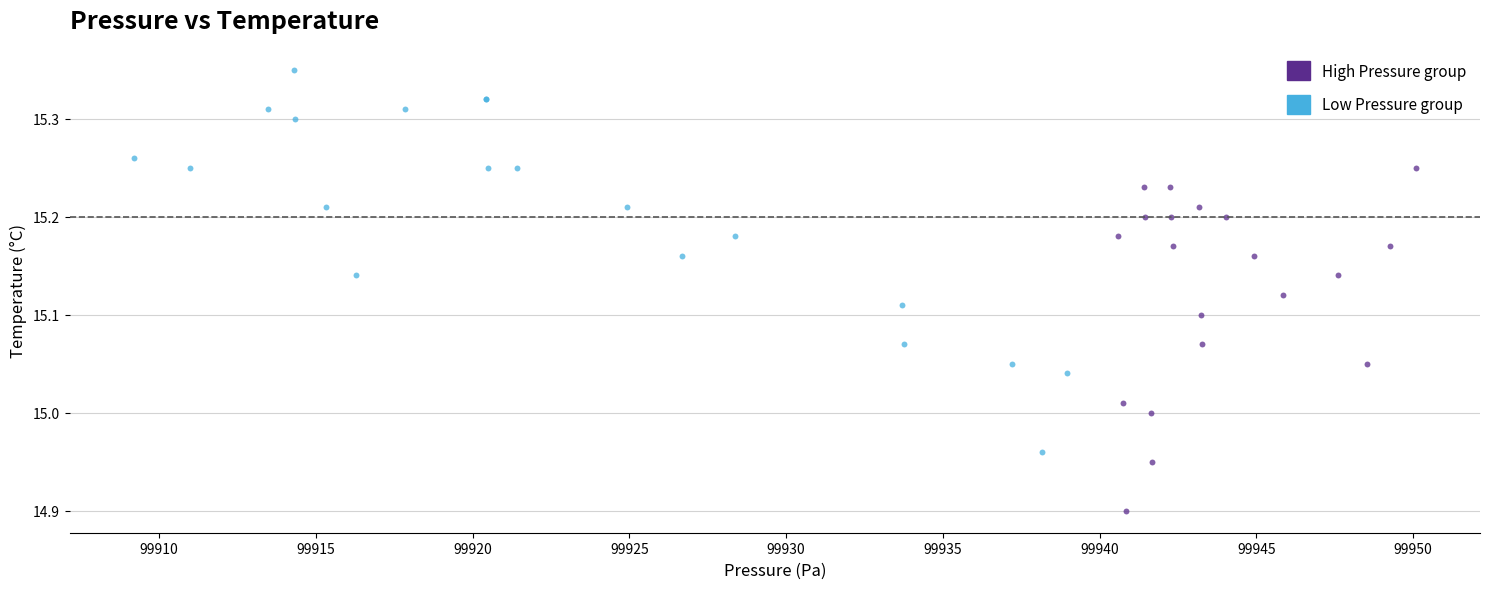

Which series reaches the minimum Y coordinate?

High Pressure group